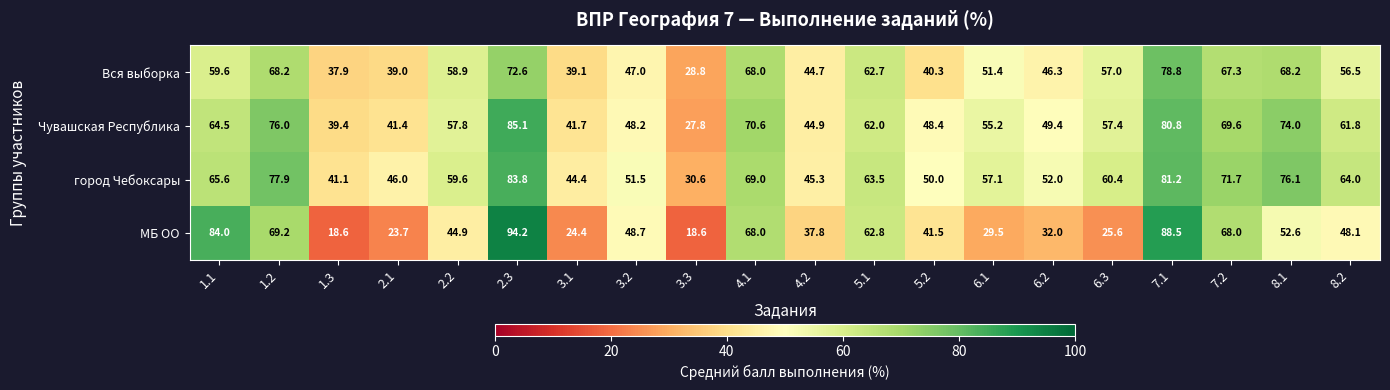

List the series in order of their peak value, lowest first.

Вся выборка, город Чебоксары, Чувашская Республика, МБ ОО